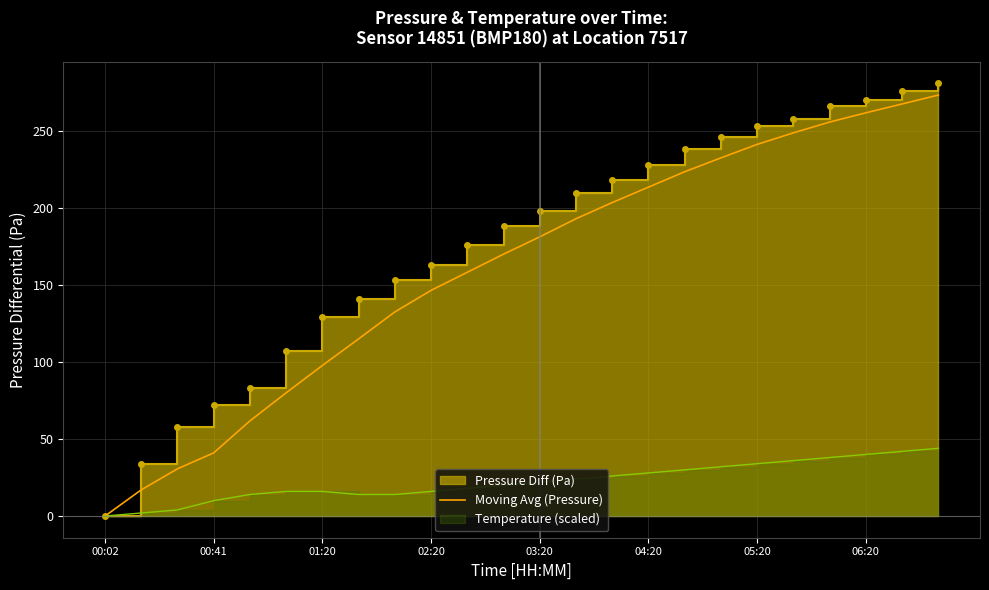

Is it true that Moving Avg (Pressure) equals 439.1 at 06:20?

False